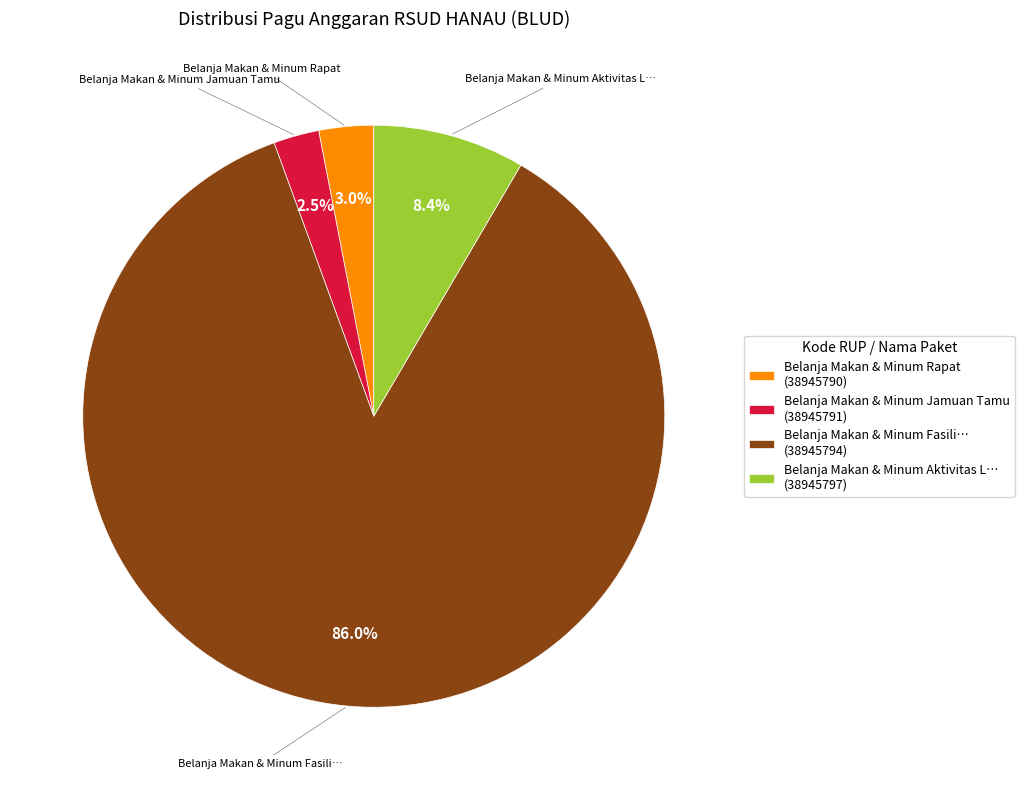

Approximately how many times larger is the value at Belanja Makan & Minum Aktivitas L… (38945797) compared to Belanja Makan & Minum Rapat (38945790)?

2.8